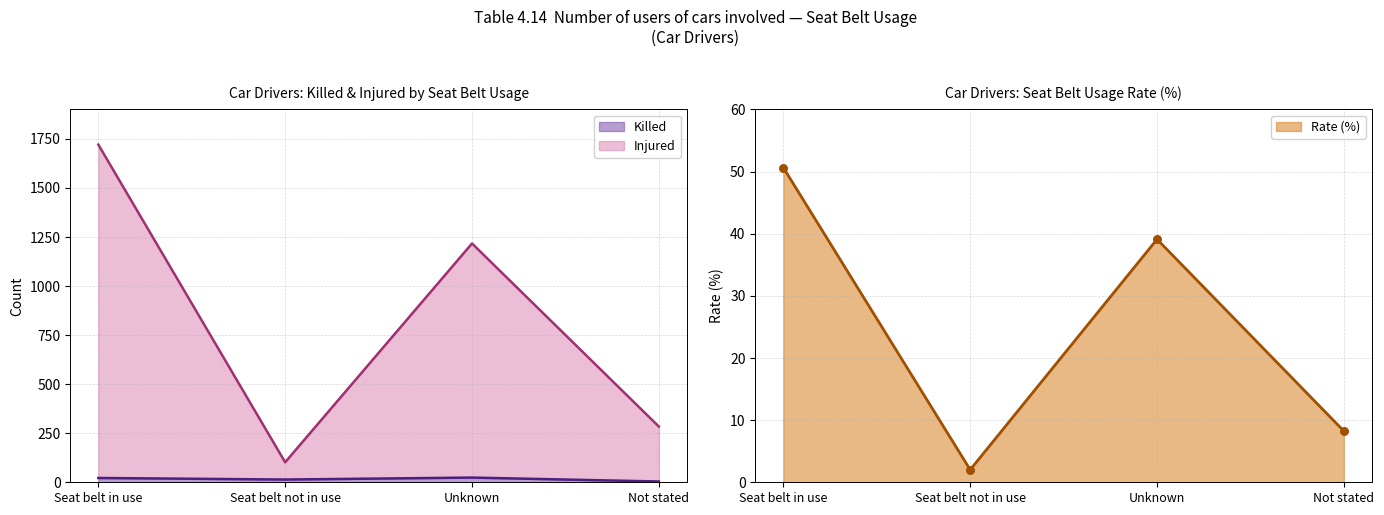

What is the total value across all series at Not stated?

296.2